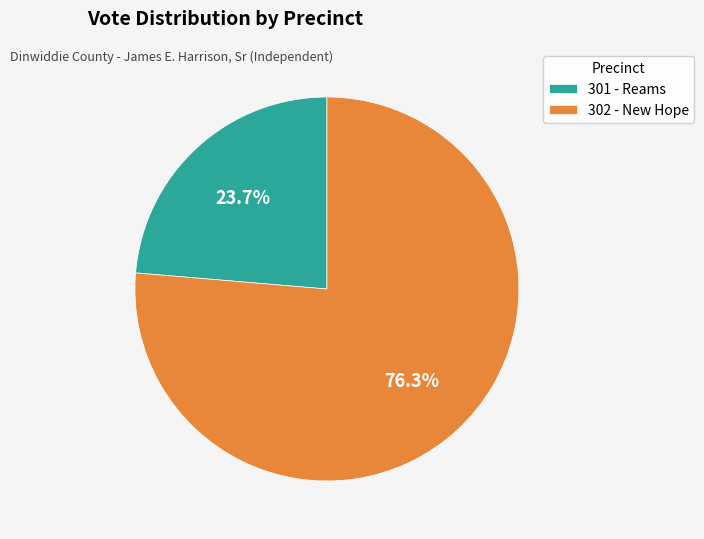

The 301 - Reams slice represents 24% of the pie. True or false?

True